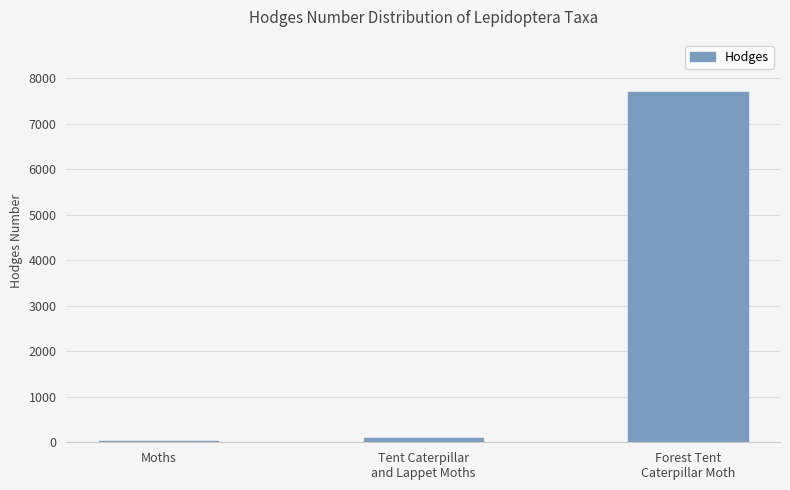

How many data points are above 87?

2